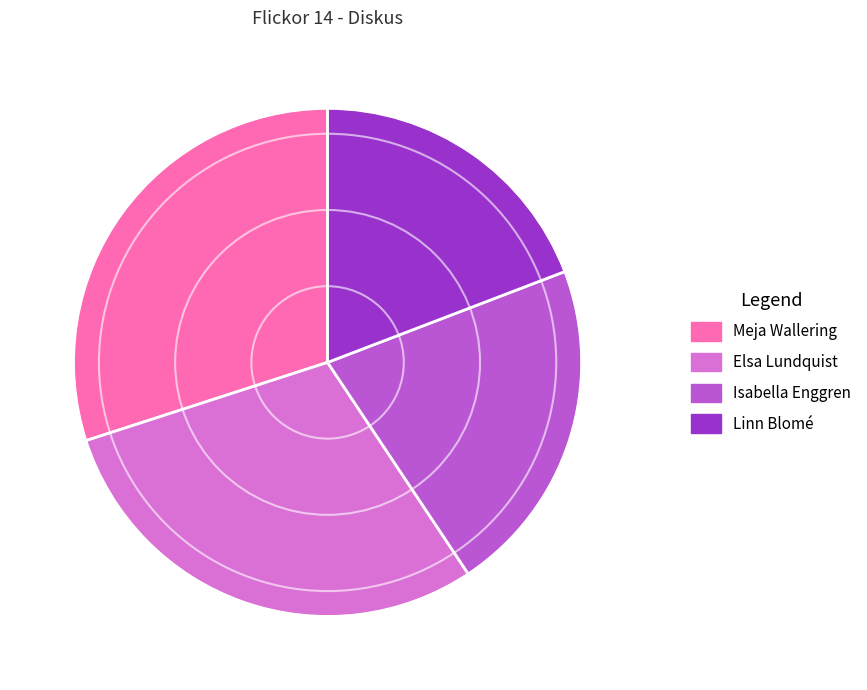

Is it true that Elsa Lundquist is 29% of the pie?

True